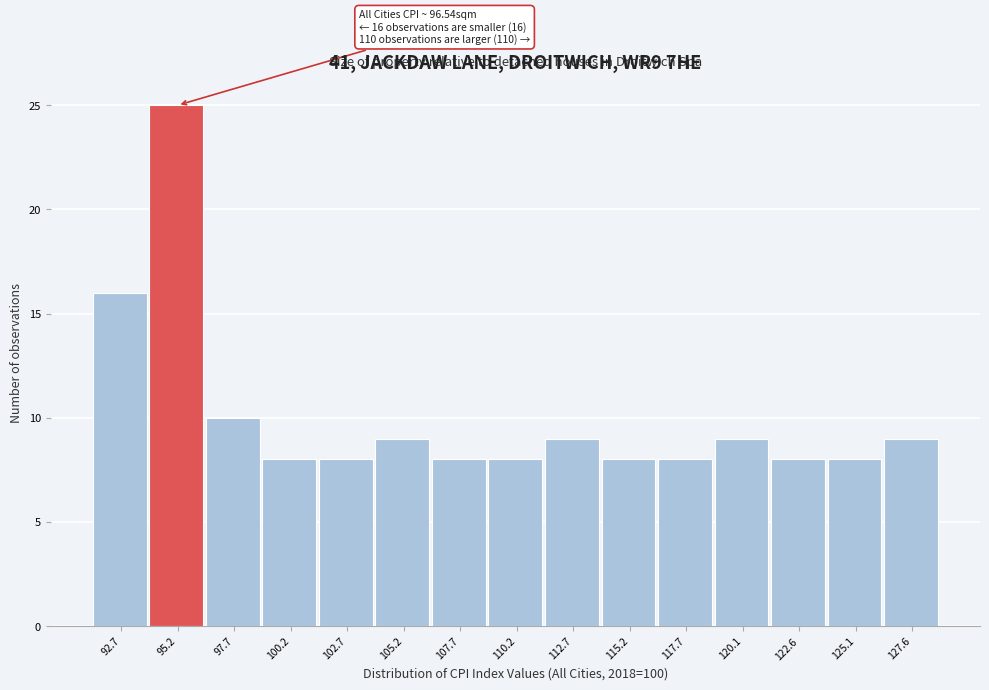

Reading left to right, what are all the values shown in this chart?

92.7=16	95.2=25	97.7=10	100.2=8	102.7=8	105.2=9	107.7=8	110.2=8	112.7=9	115.2=8	117.7=8	120.1=9	122.6=8	125.1=8	127.6=9